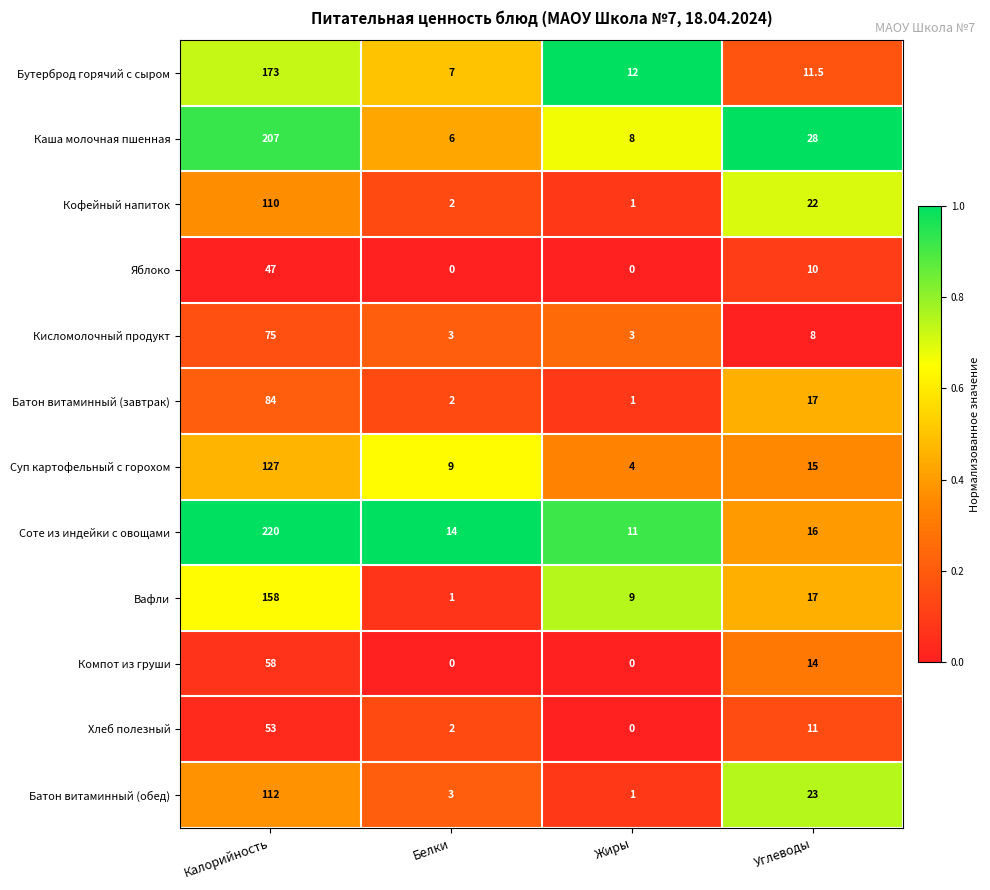

Which series changed the most between Калорийность and Углеводы?

Соте из индейки с овощами